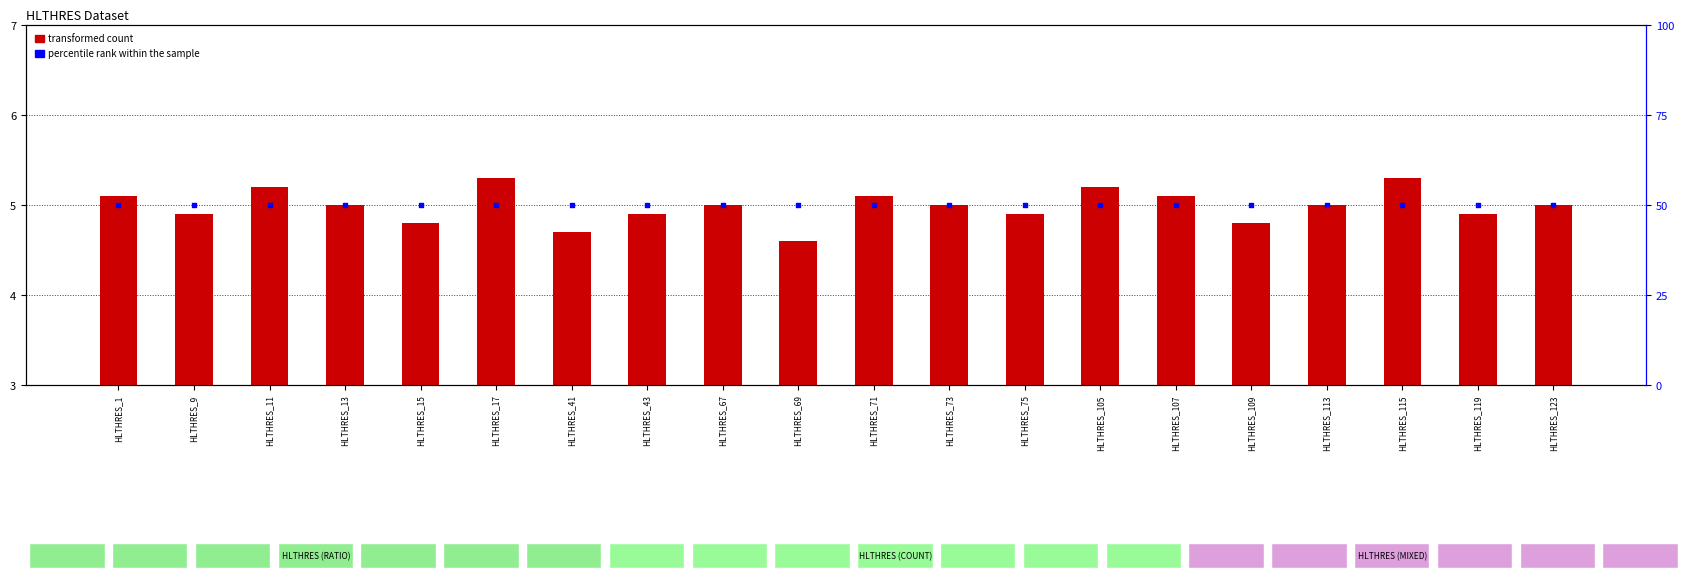

What are all the series names shown in the legend?

transformed count, percentile rank within the sample